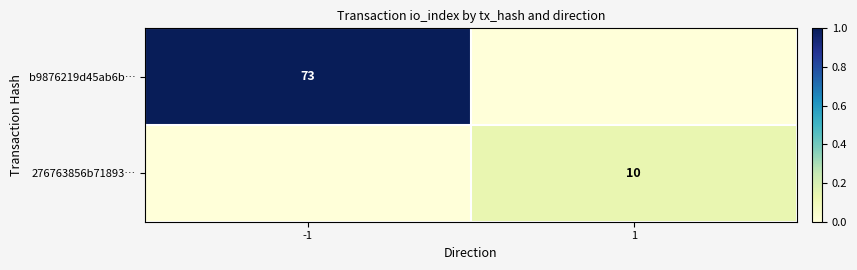

The 276763856b71893… series shows 10 at 1. True or false?

True